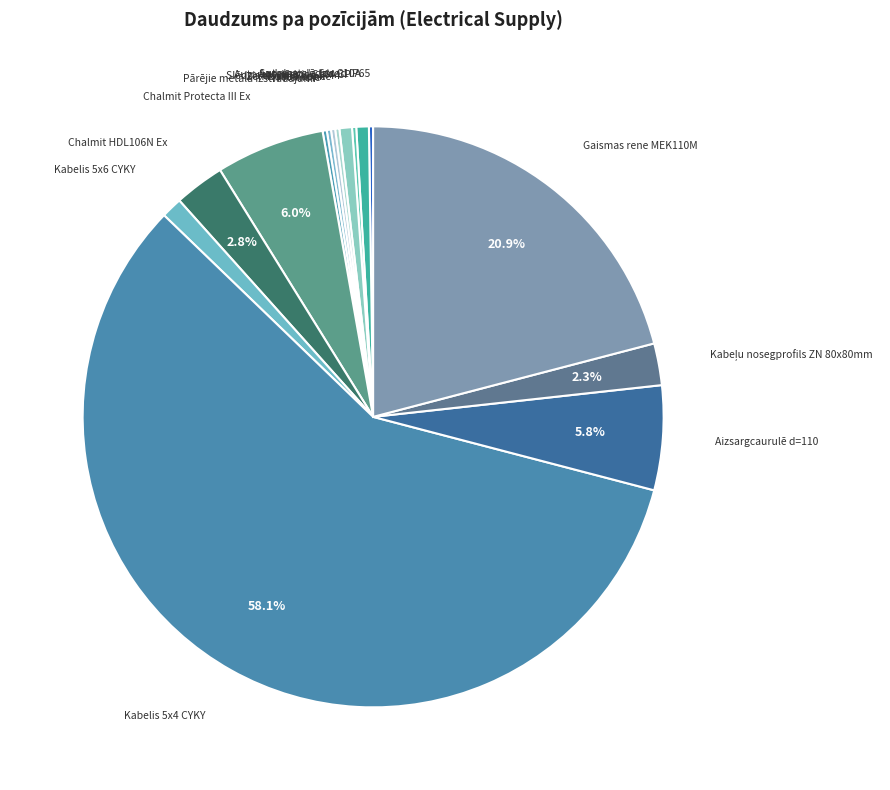

Which has a higher value, Automatslēdzis C10A or Kabelis 5x4 CYKY?

Kabelis 5x4 CYKY